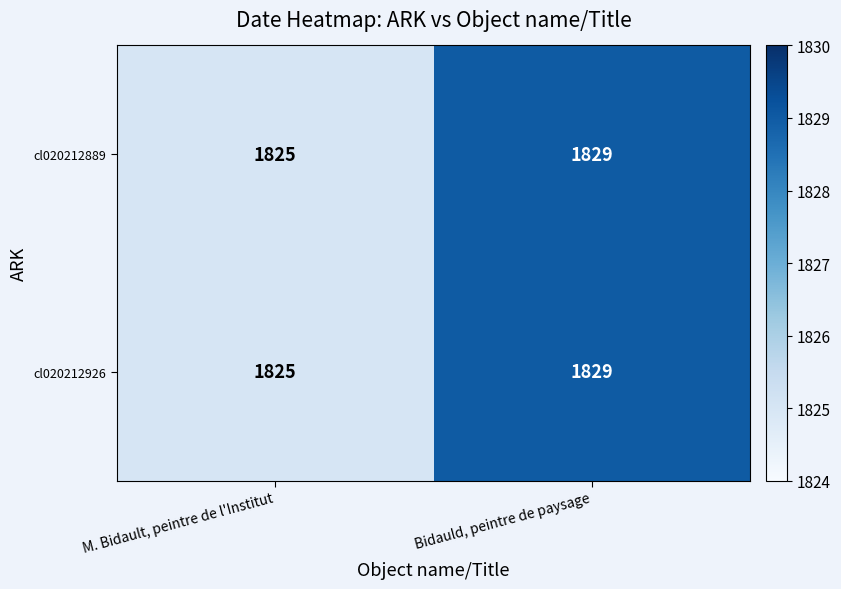

Which category has the lowest value across all series?

M. Bidault, peintre de l'Institut